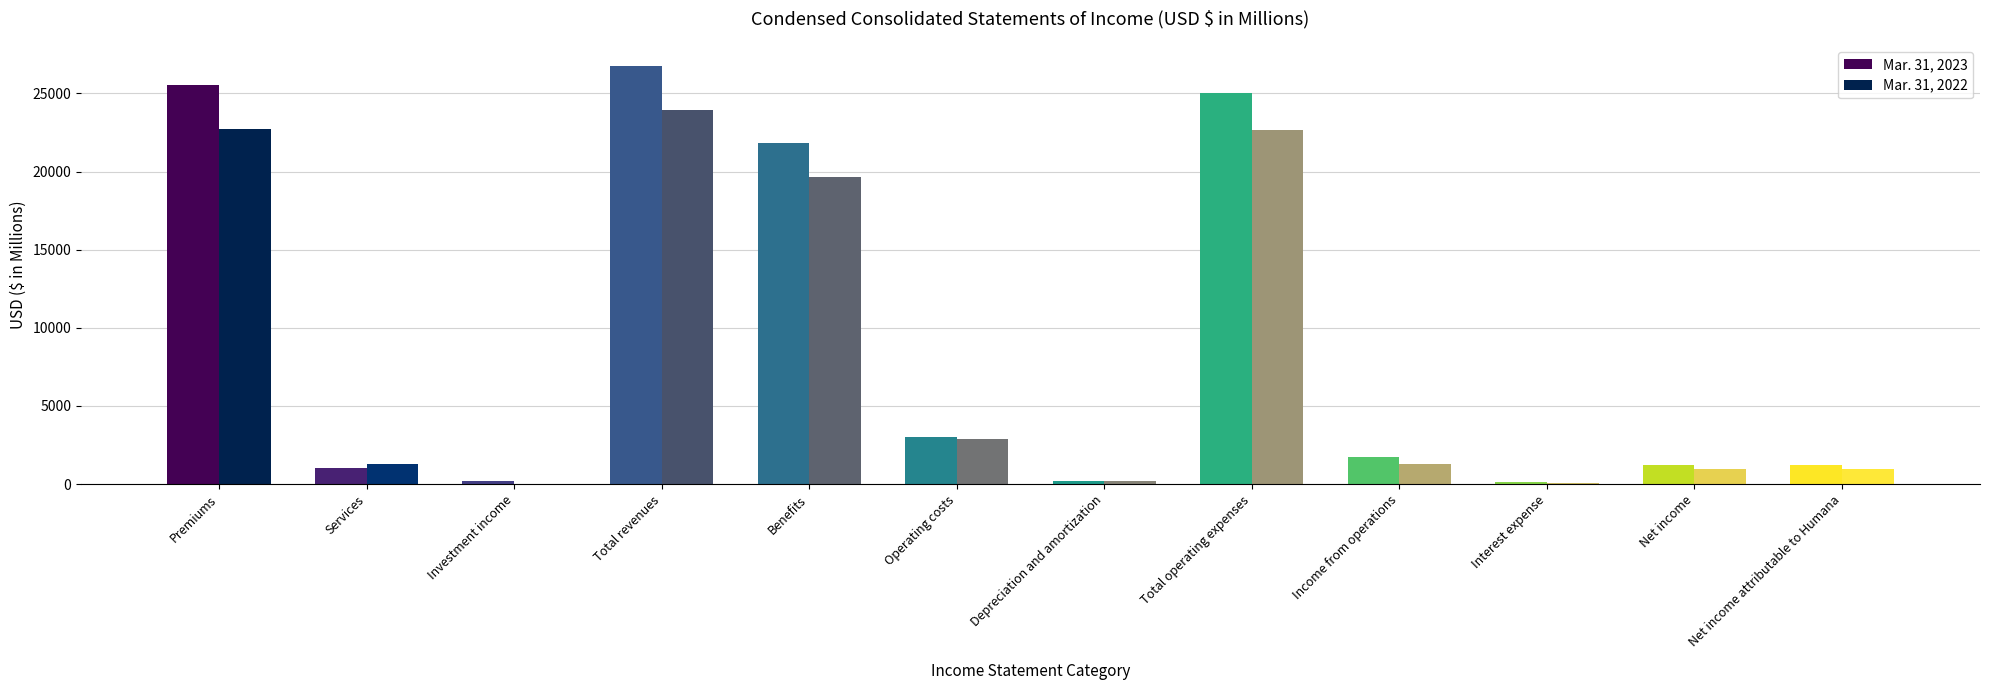

The Mar. 31, 2023 series shows 39566 at Total operating expenses. True or false?

False